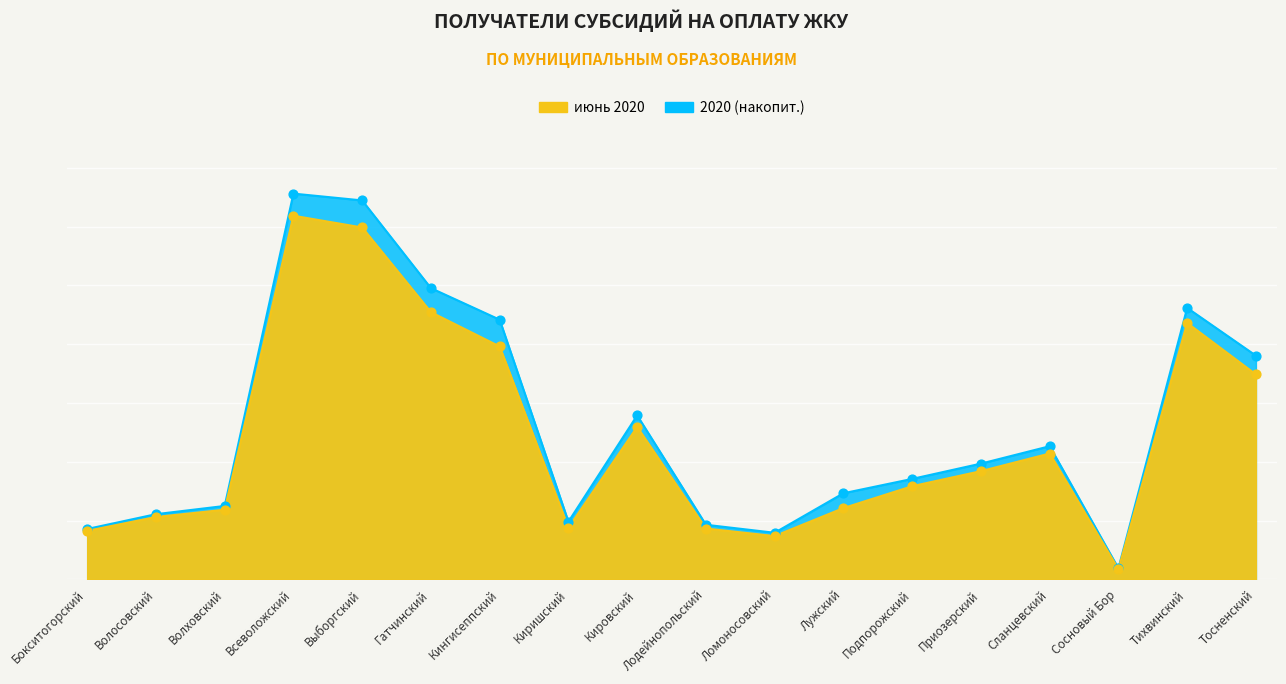

Which series has the largest Y range (max minus min)?

граждан (2020 накопит.)